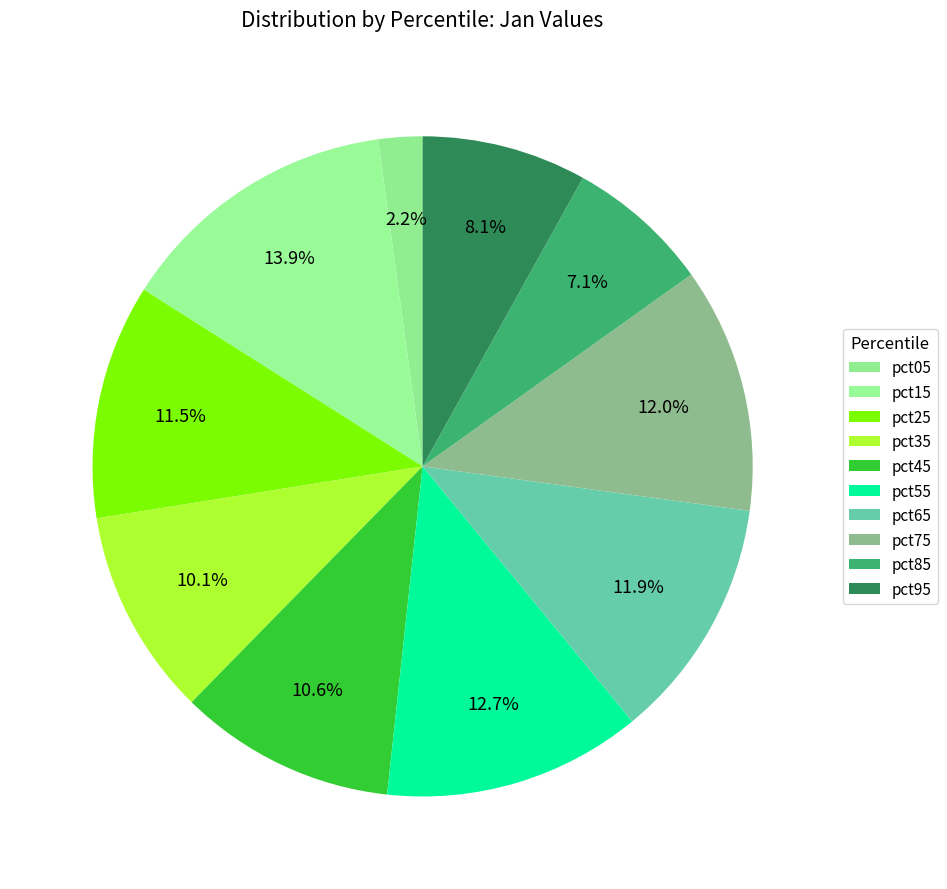

Count the number of slices in the pie.

10